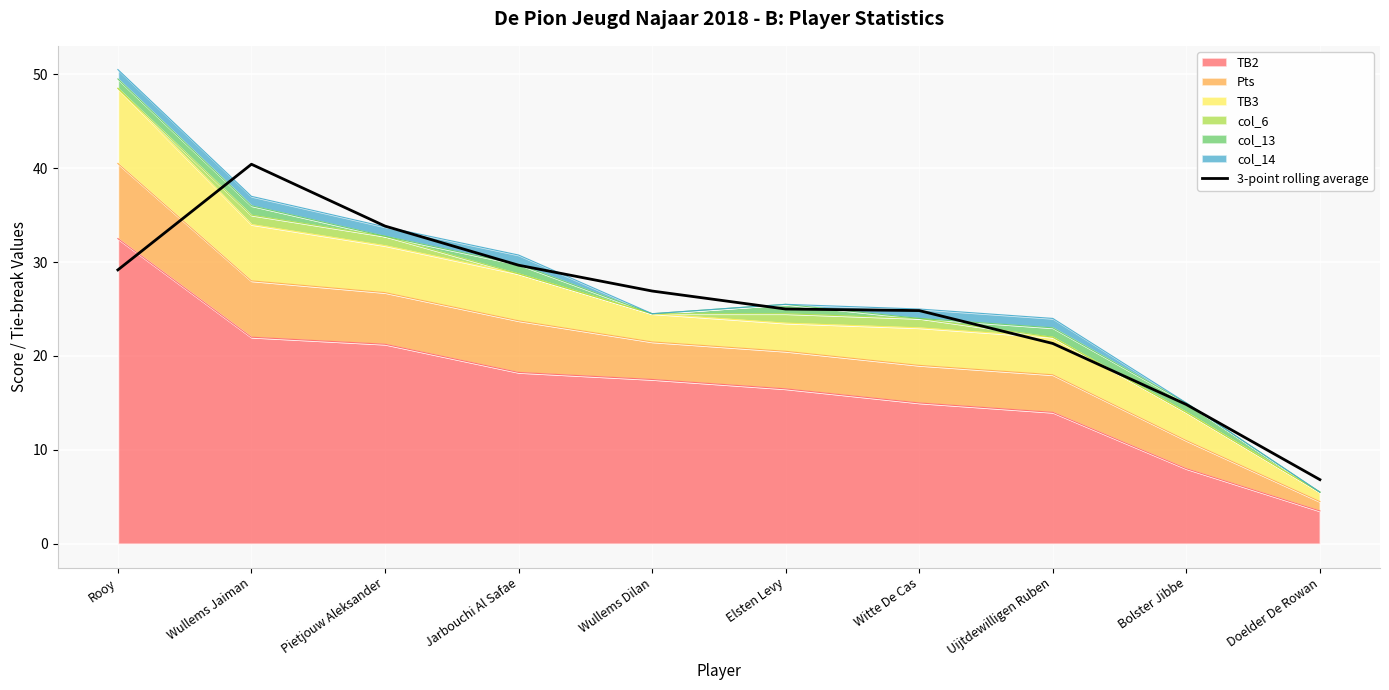

How many values exceed 26?

5